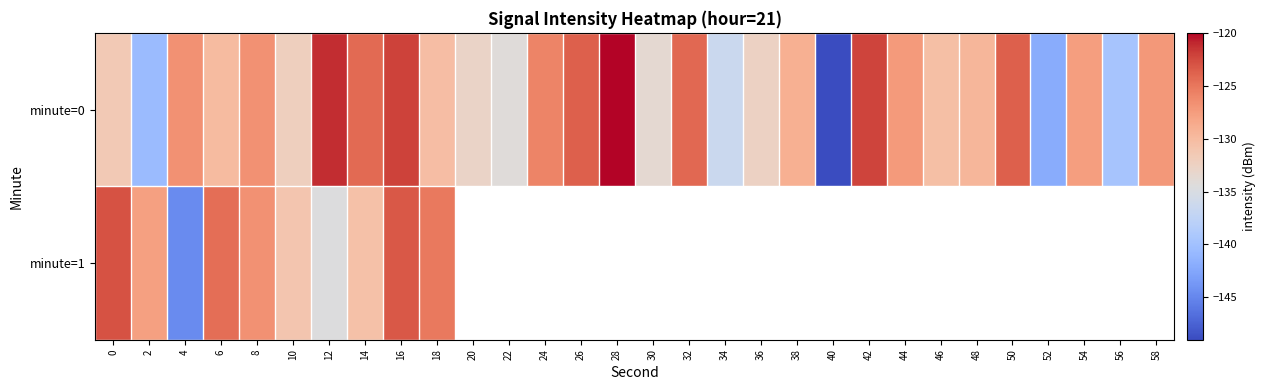

Rank the categories by minute=0 value from lowest to highest.

40, 52, 2, 56, 34, 22, 30, 20, 36, 10, 0, 46, 18, 6, 48, 38, 54, 44, 58, 8, 4, 24, 14, 32, 50, 26, 42, 16, 12, 28